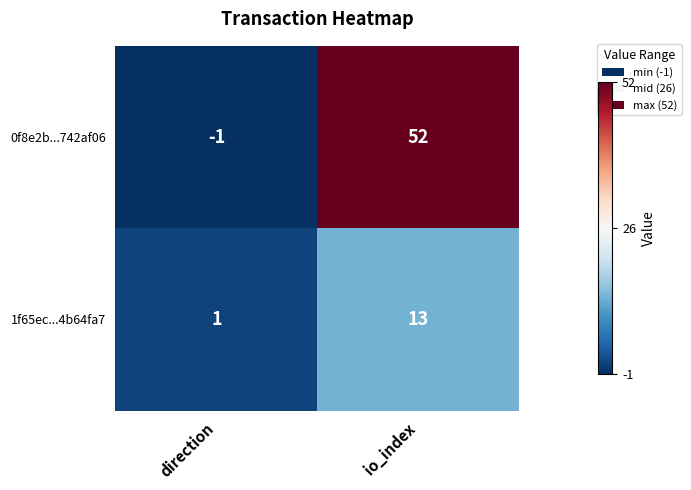

Rank the series at io_index from highest to lowest value.

0f8e2b...742af06, 1f65ec...4b64fa7